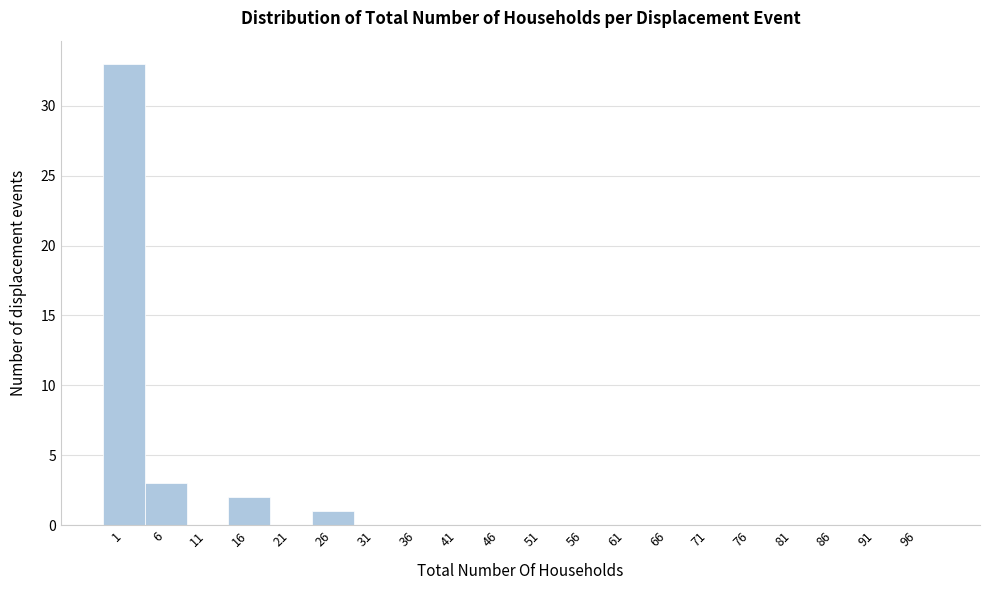

Reading left to right, what are all the values shown in this chart?

1=33	6=3	11=0	16=2	21=0	26=1	31=0	36=0	41=0	46=0	51=0	56=0	61=0	66=0	71=0	76=0	81=0	86=0	91=0	96=0